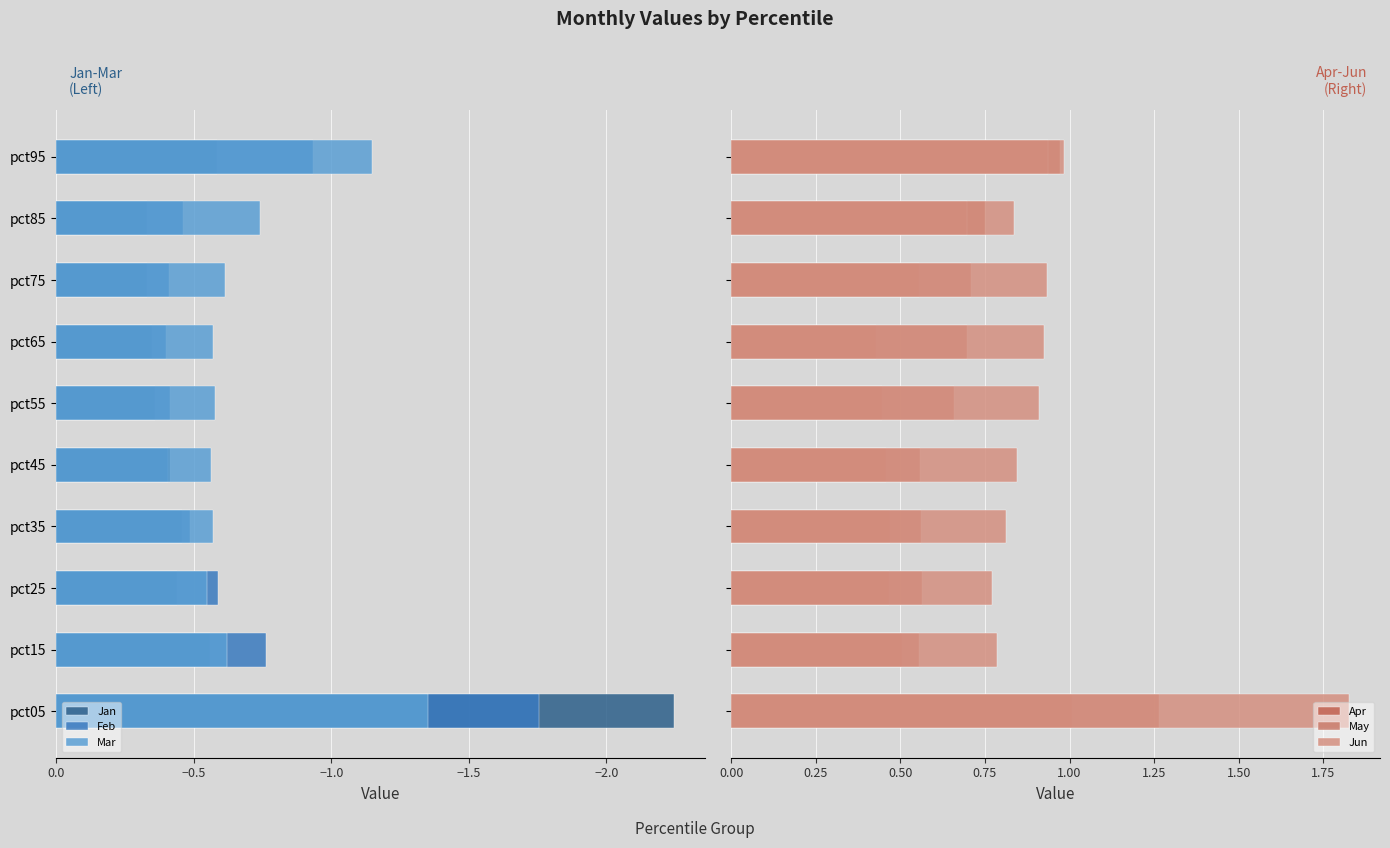

How many groups of bars are there?

10